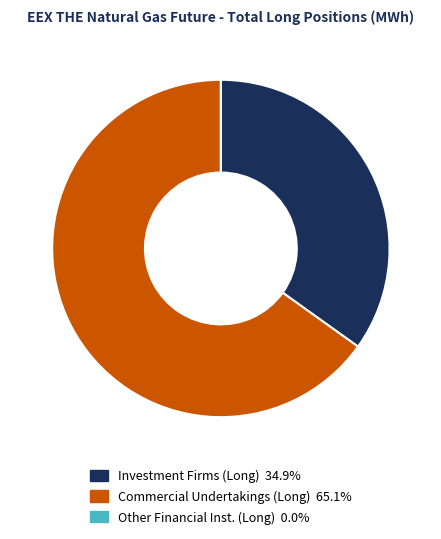

Does any single category account for the majority?

Yes